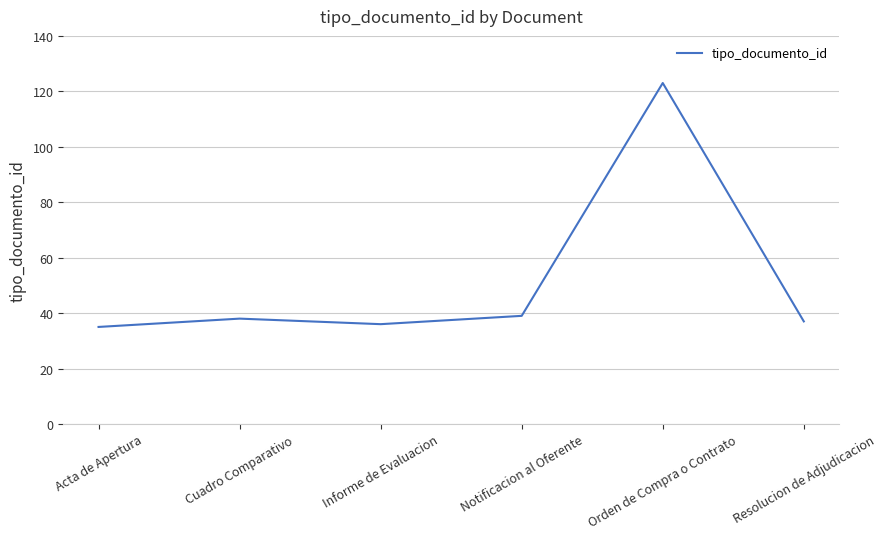

How many categories are shown in the chart?

6